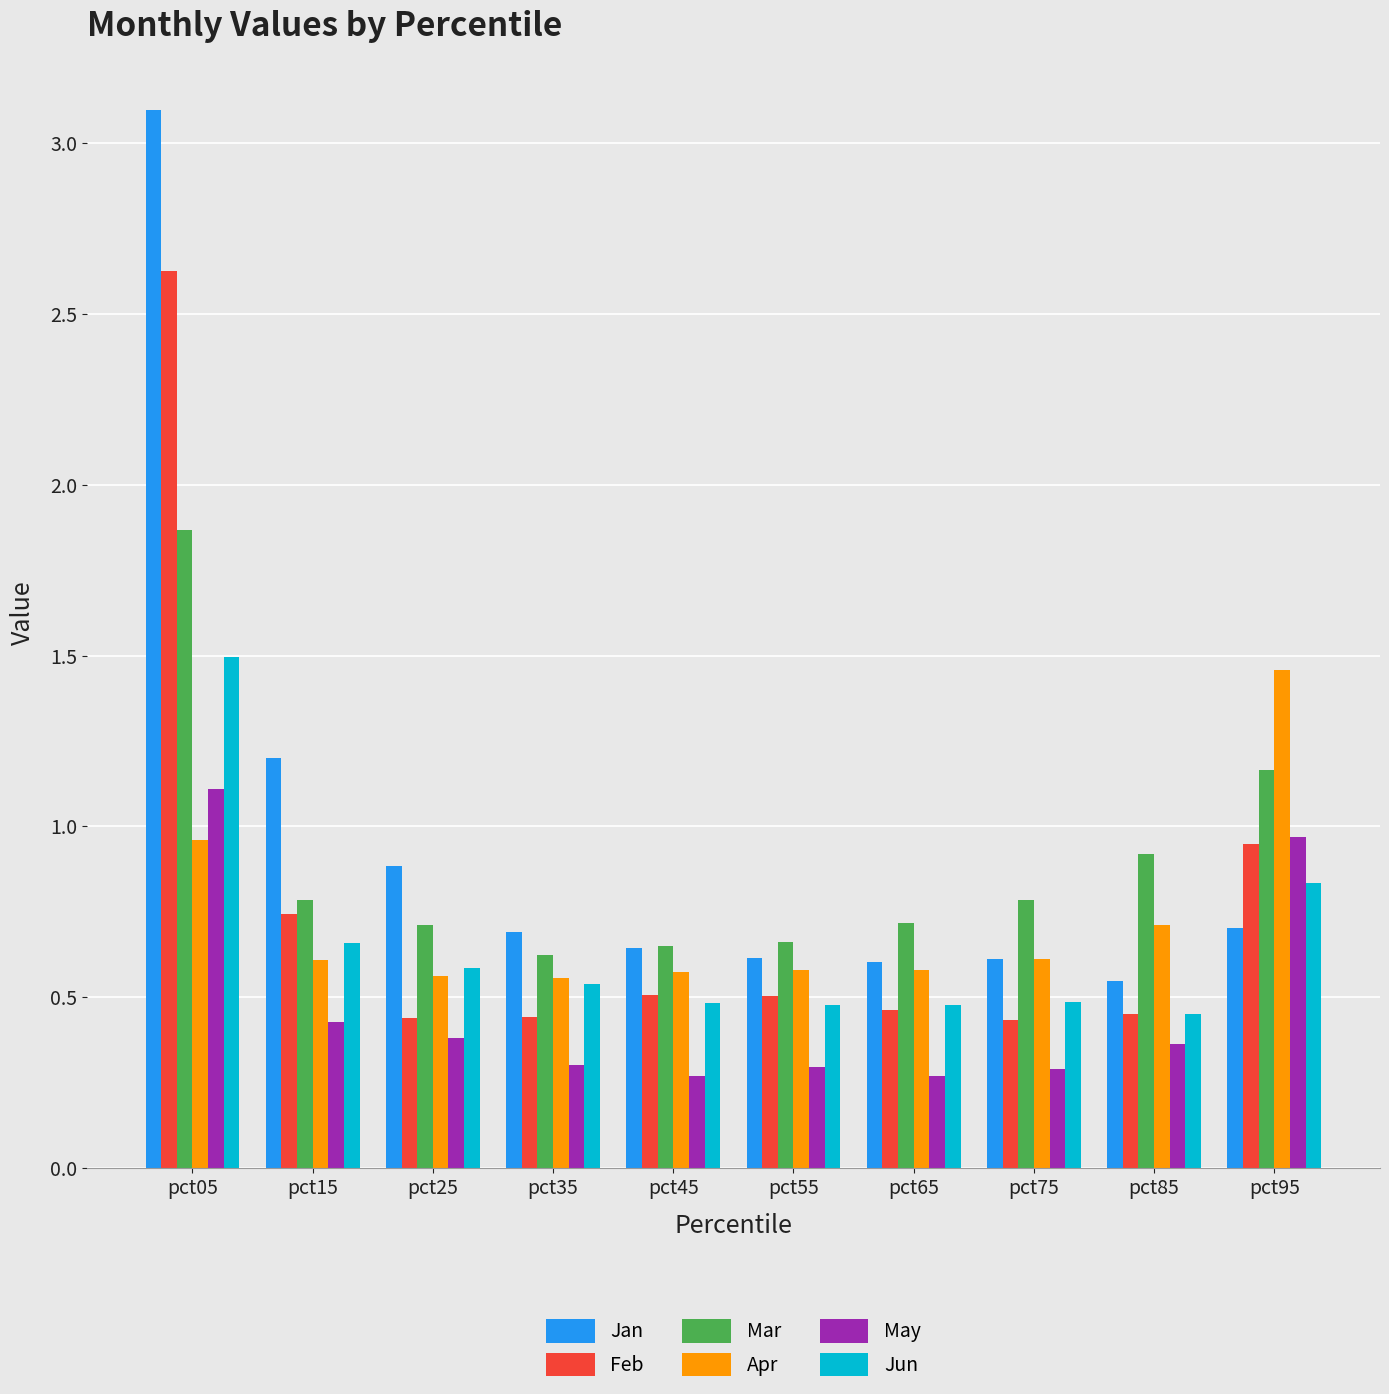

Is it true that Mar equals 1.2 at pct15?

False